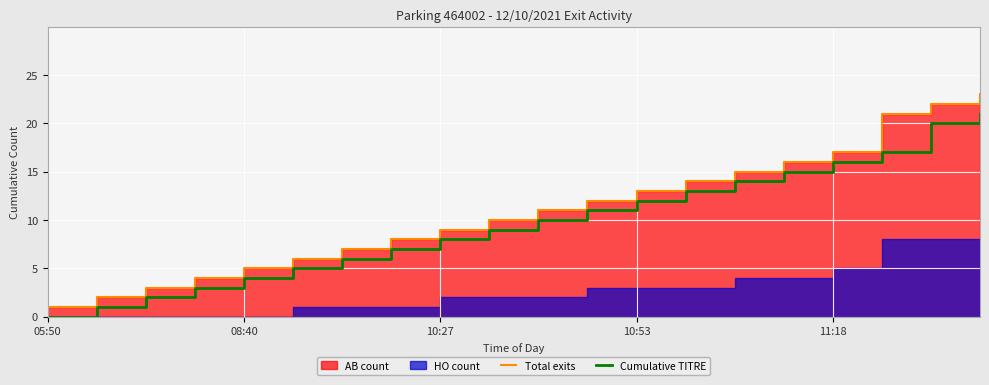

True or false: Cumulative TITRE and Total exits intersect in this chart.

False